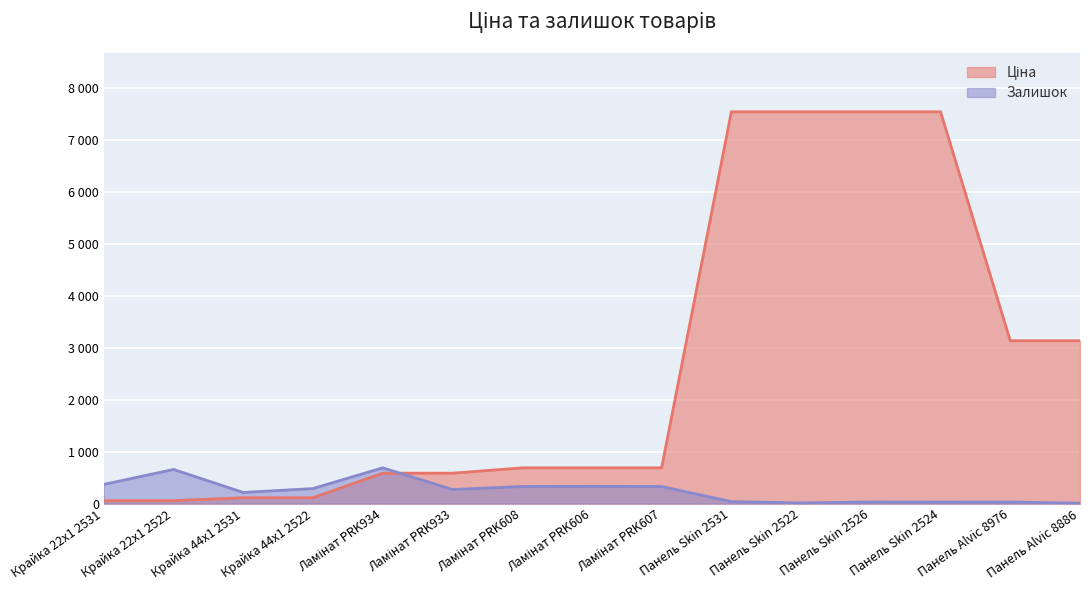

What is the average value of the Залишок series?

242.5